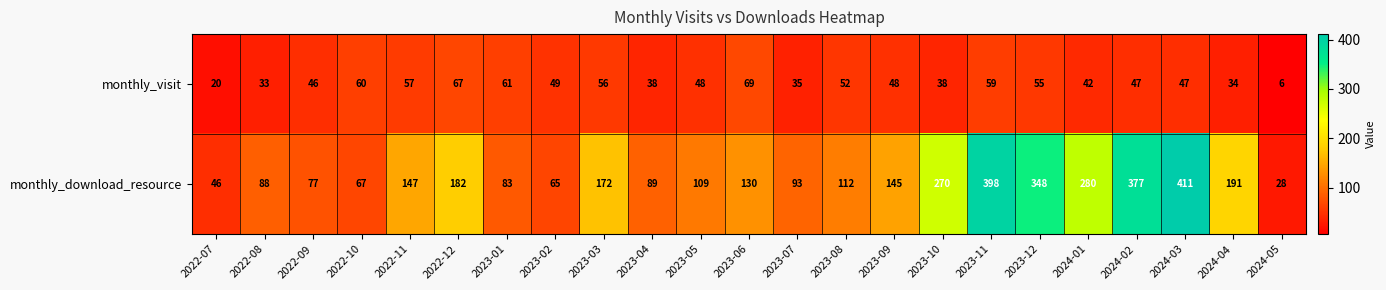

What is the sum of the monthly_visit values at 2023-07 and 2022-12?

102